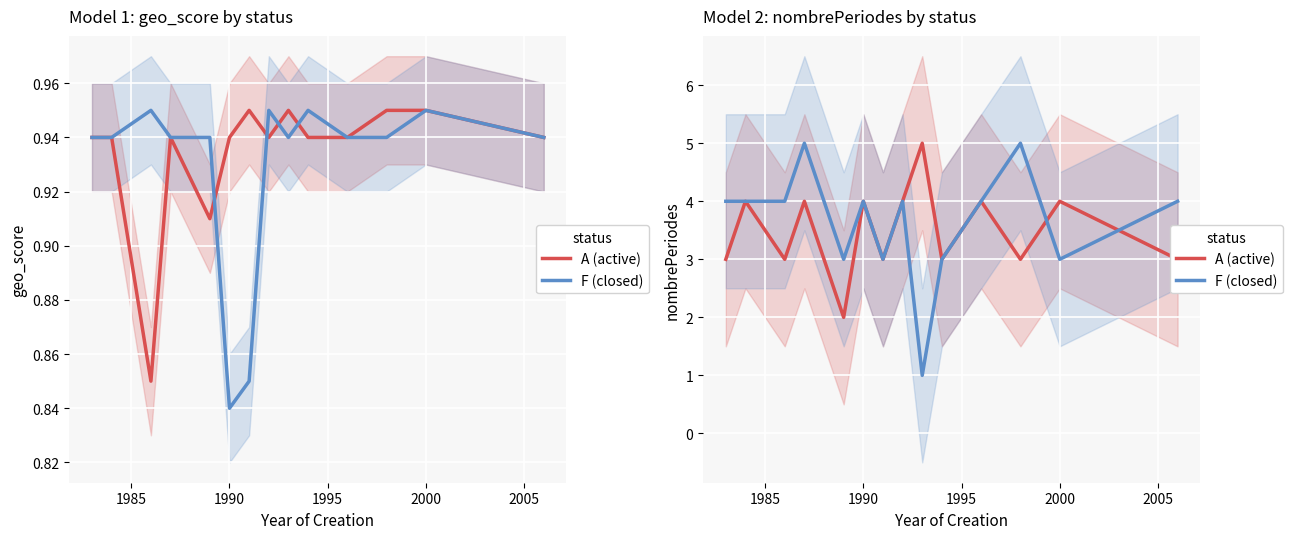

At which label is F (closed) closest to 3?

2000